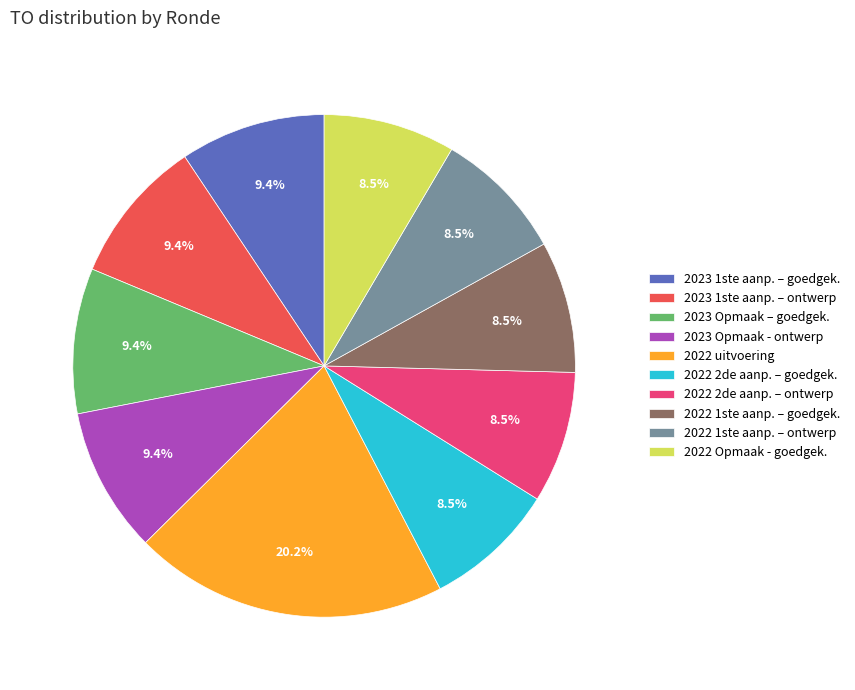

Which category has the biggest portion of the pie?

2022 uitvoering